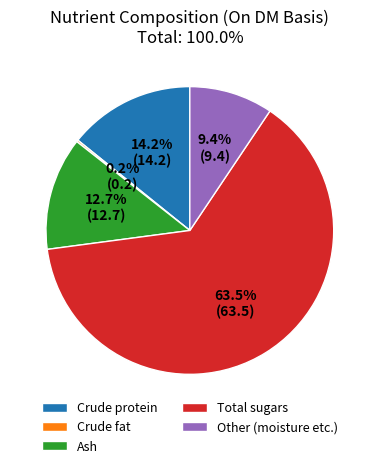

Which slice is the largest?

Total sugars